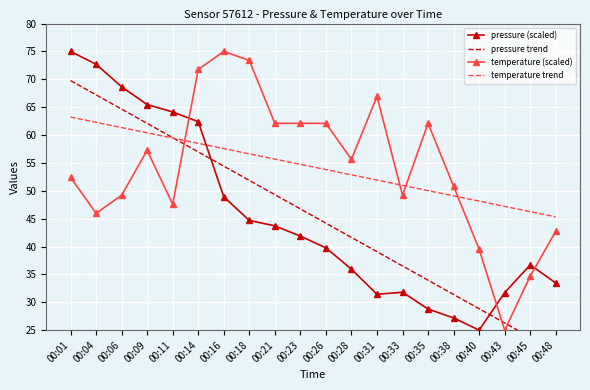

What are all the series names shown in the legend?

pressure (scaled), pressure trend, temperature (scaled), temperature trend